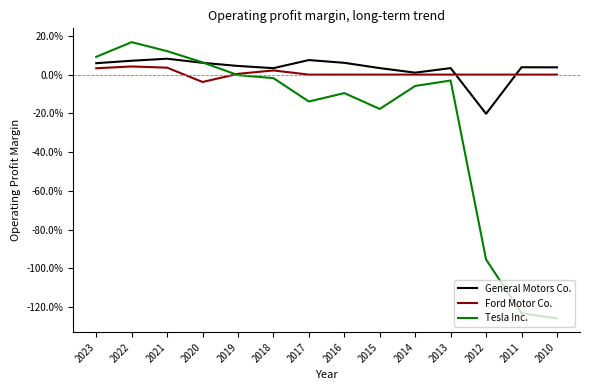

Which series ends up on top after the final intersection of General Motors Co. and Tesla Inc.?

General Motors Co.